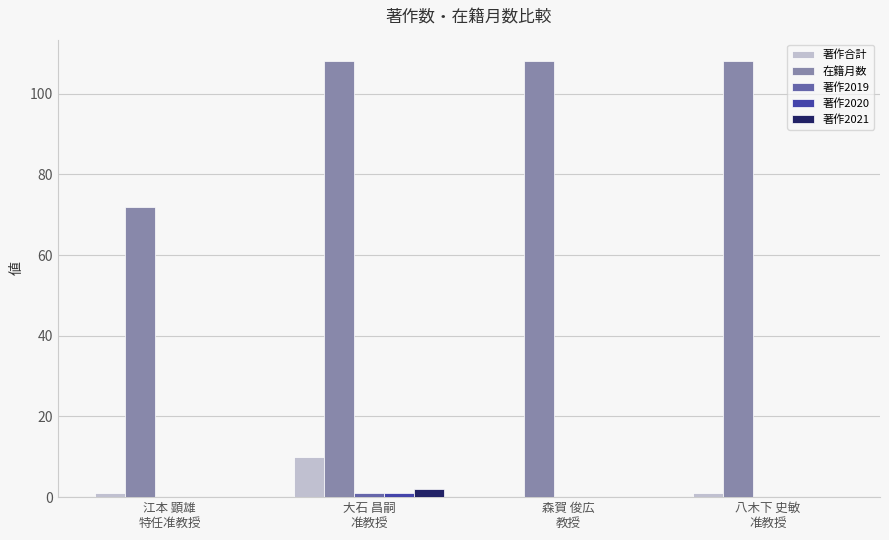

What is the maximum value shown in the chart?

108